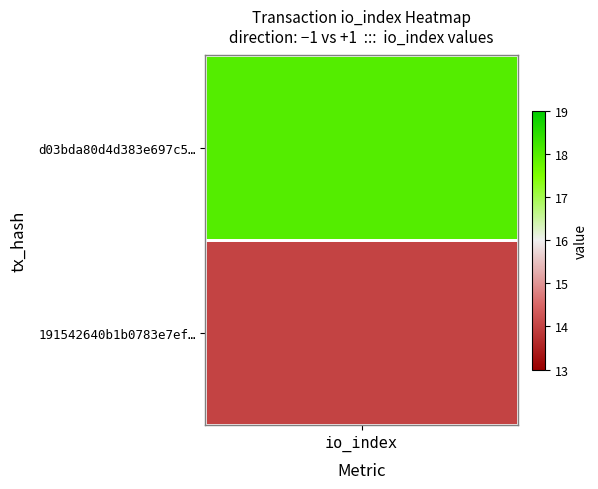

Is it true that 191542640b1b0783e7ef66d70d02b24179b185d equals 14 at io_index?

True